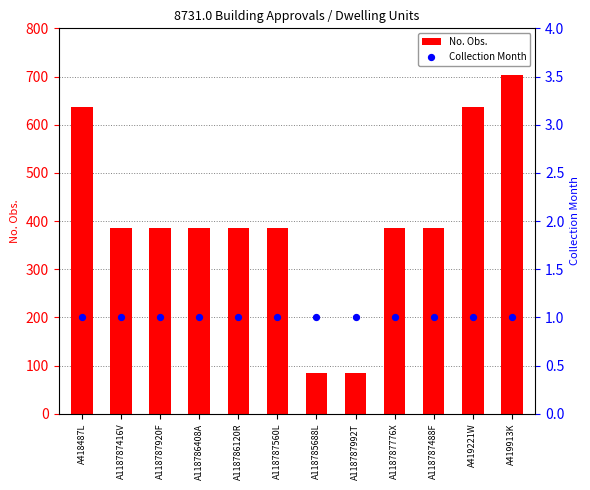

Is the value of Collection Month at A118787488F greater than the value of No. Obs. at A118787776X?

No